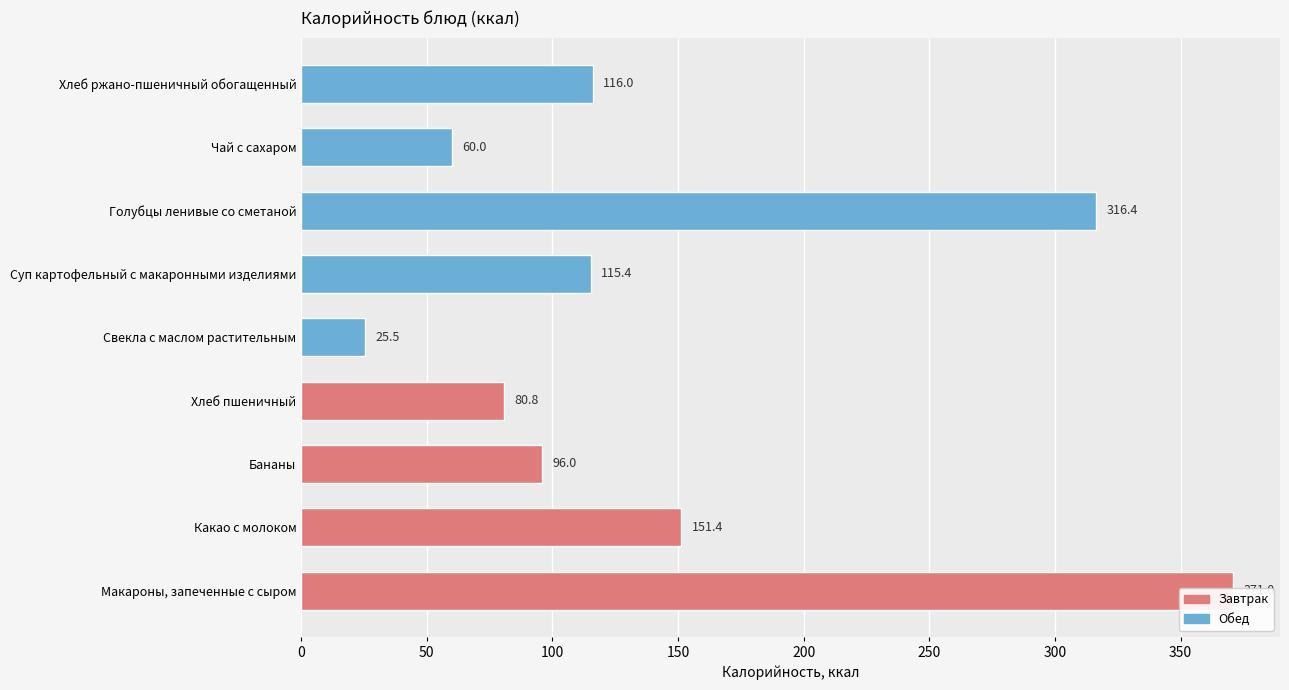

What is the difference between the maximum and second lowest values?

311.0